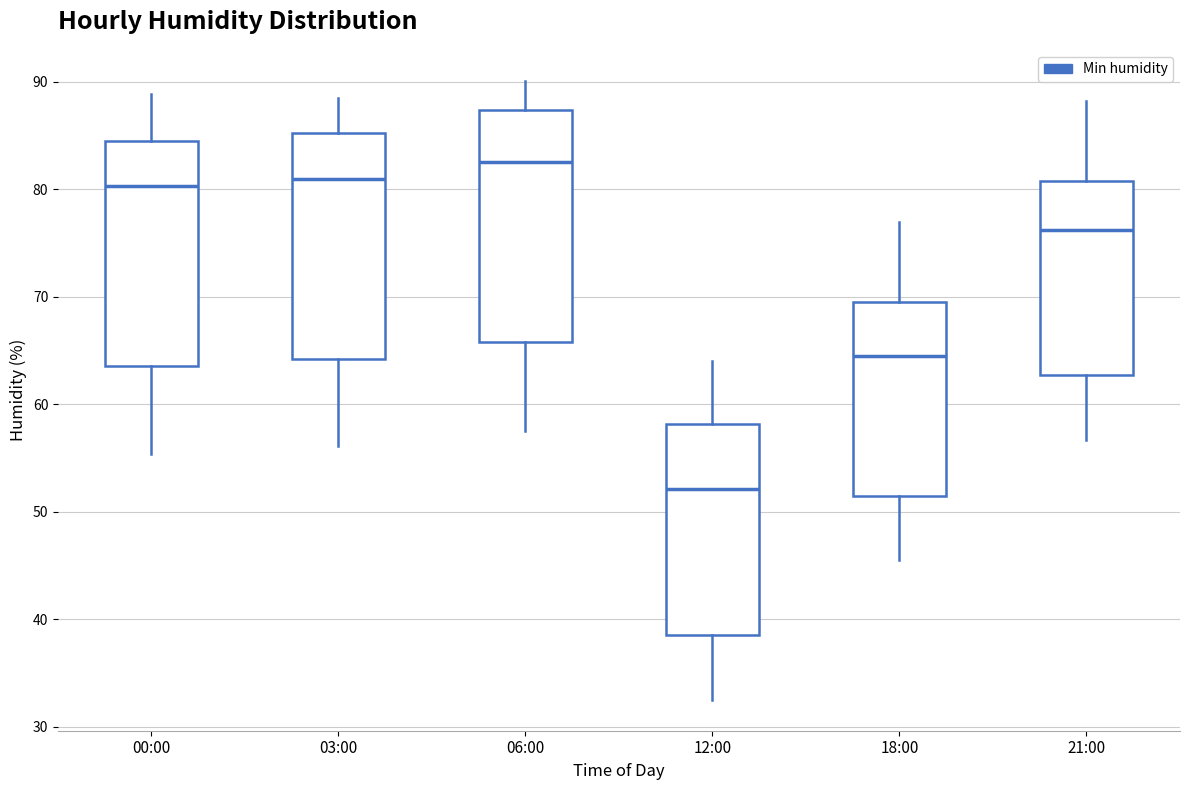

Where is the upper edge of the box for 12:00 on the y-axis? The values are not printed on the chart, so give them approximately, as read against the axis.

58